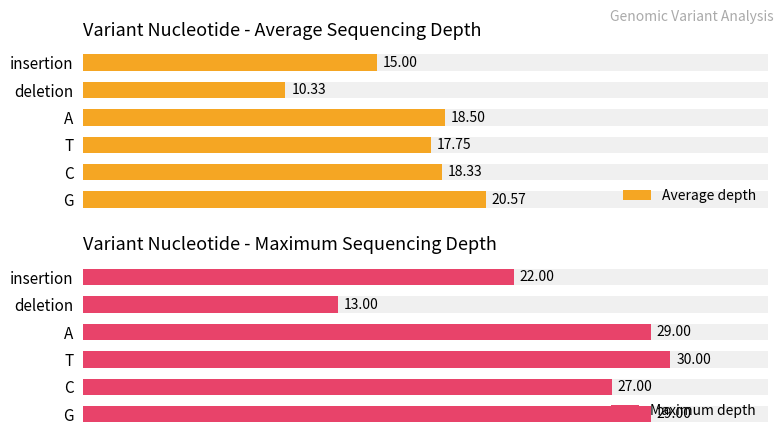

What is the minimum value for Average depth?

10.3